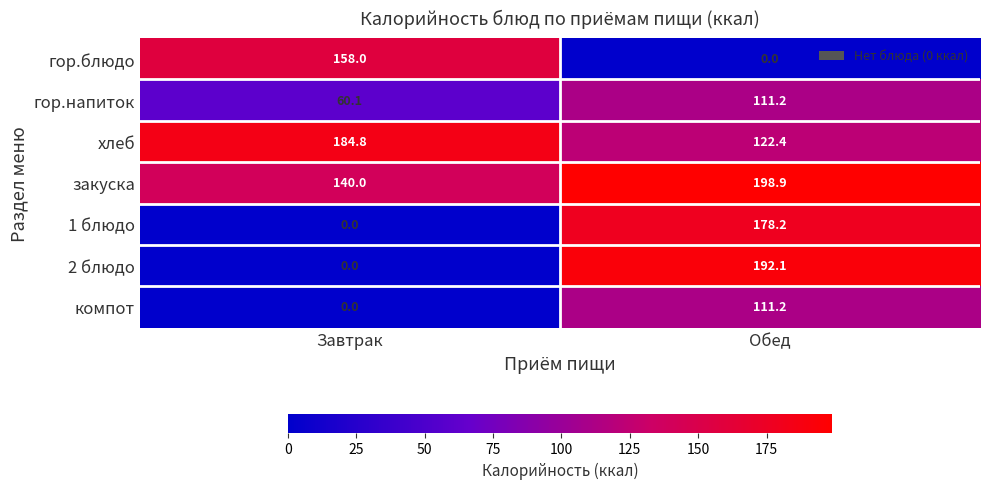

Reading right to left, list all the values displayed in this chart.

гор.блюдо: 0.0	158.0
гор.напиток: 111.2	60.1
хлеб: 122.4	184.8
закуска: 198.9	140.0
1 блюдо: 178.2	0.0
2 блюдо: 192.1	0.0
компот: 111.2	0.0